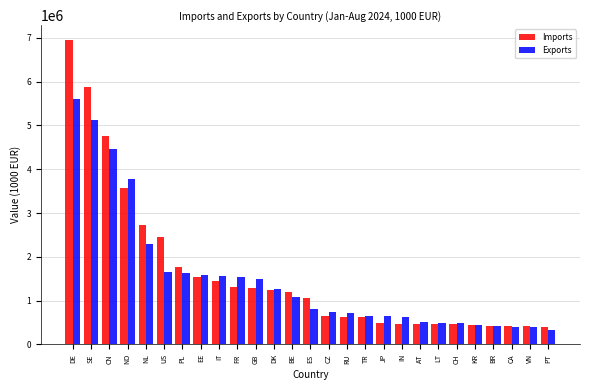

The Imports series shows 10263553 at SE. True or false?

False